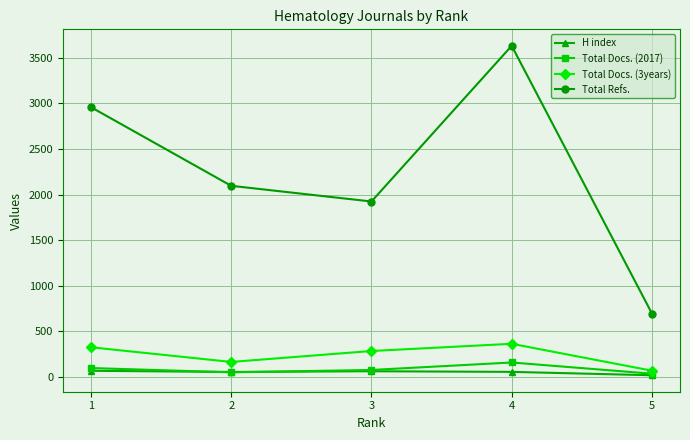

What are all the series names shown in the legend?

H index, Total Docs. (2017), Total Docs. (3years), Total Refs.